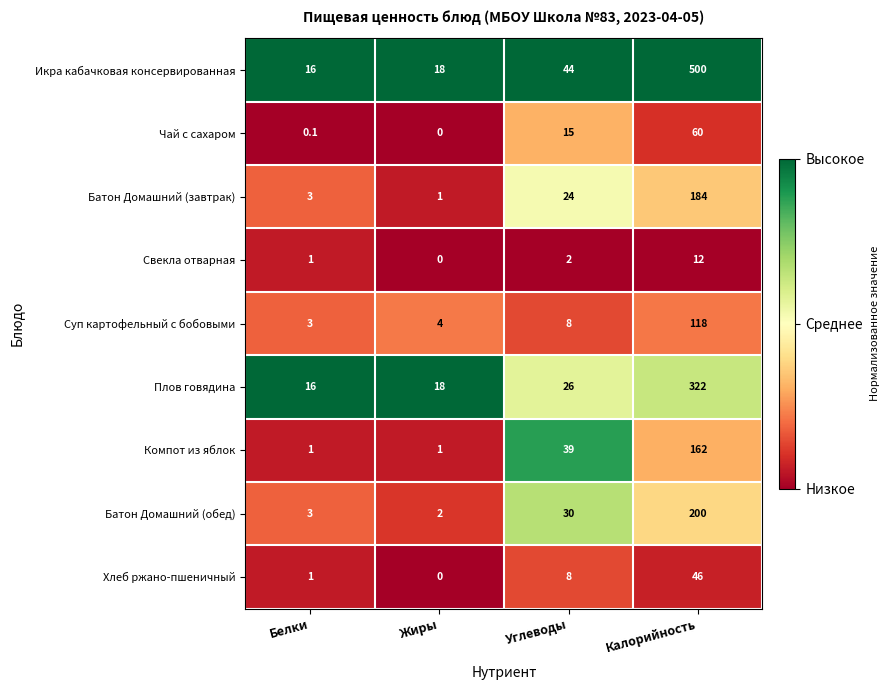

At which label does Суп картофельный с бобовыми reach its peak?

Калорийность